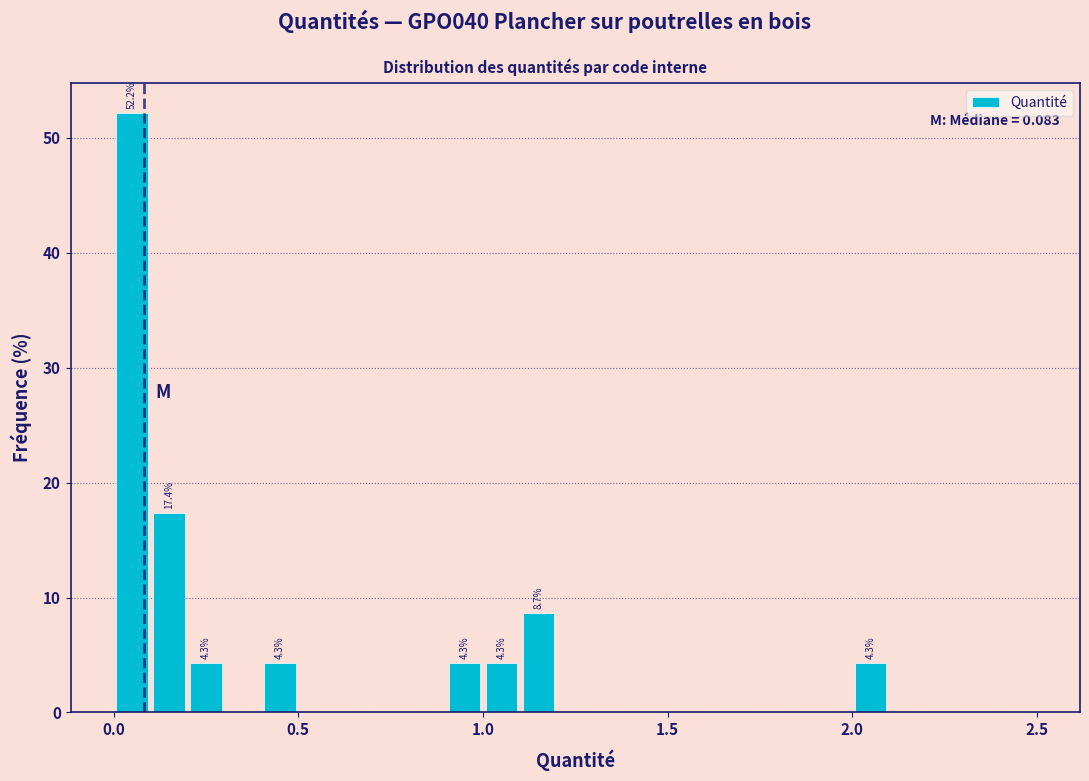

Around what value on the x-axis is the tallest bar? Give the approximate position of its centre, as read against the axis.

0.05